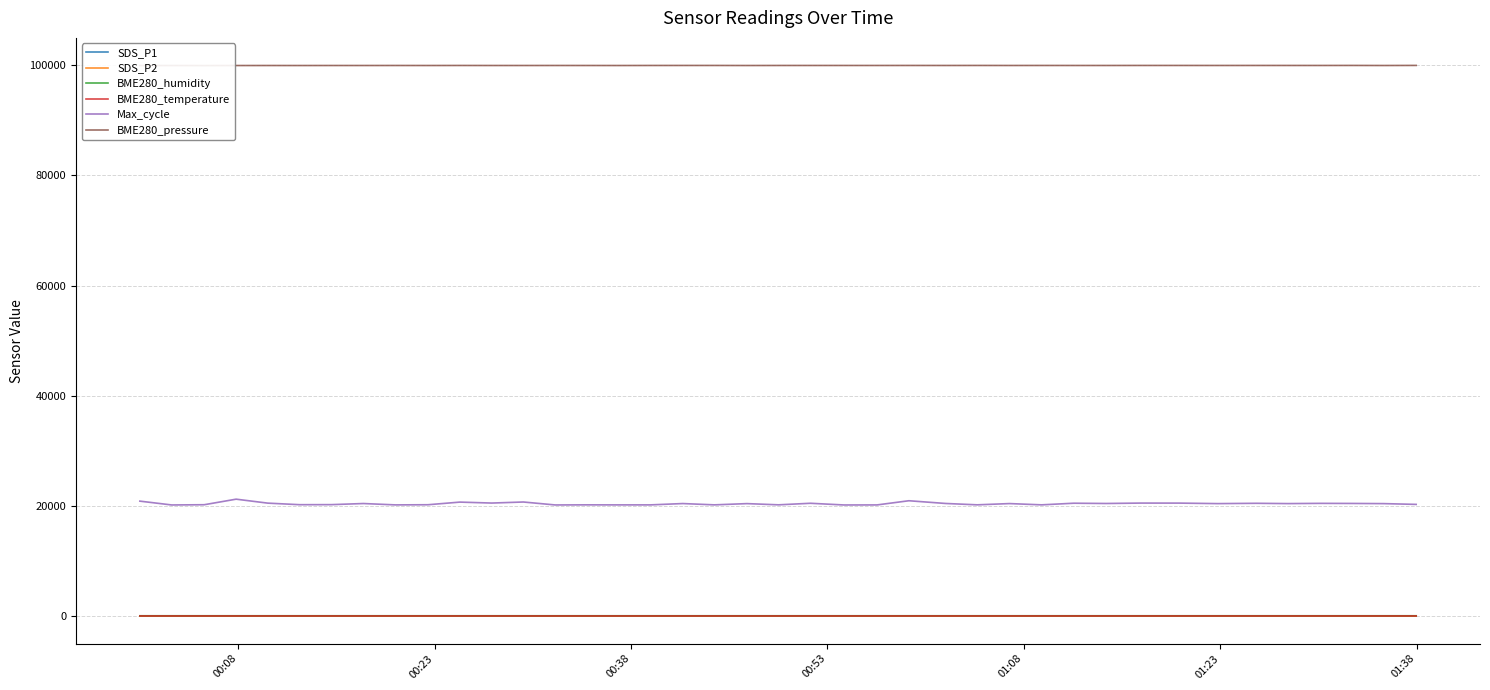

The value of BME280_pressure at 00:08 is 99952.2. True or false?

True